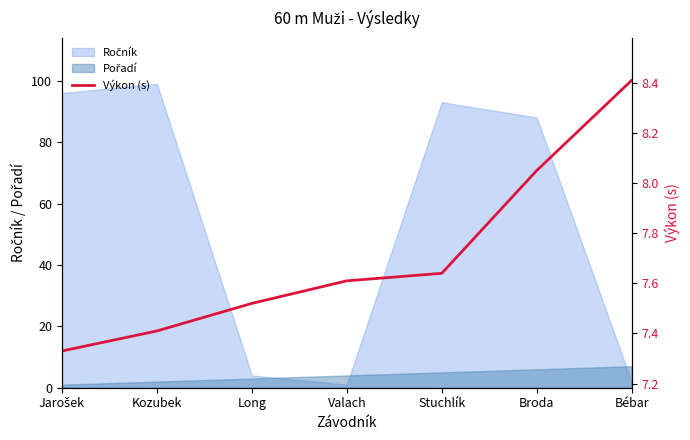

List the labels in order of value, largest first.

Bébar, Broda, Stuchlík, Valach, Long, Kozubek, Jarošek